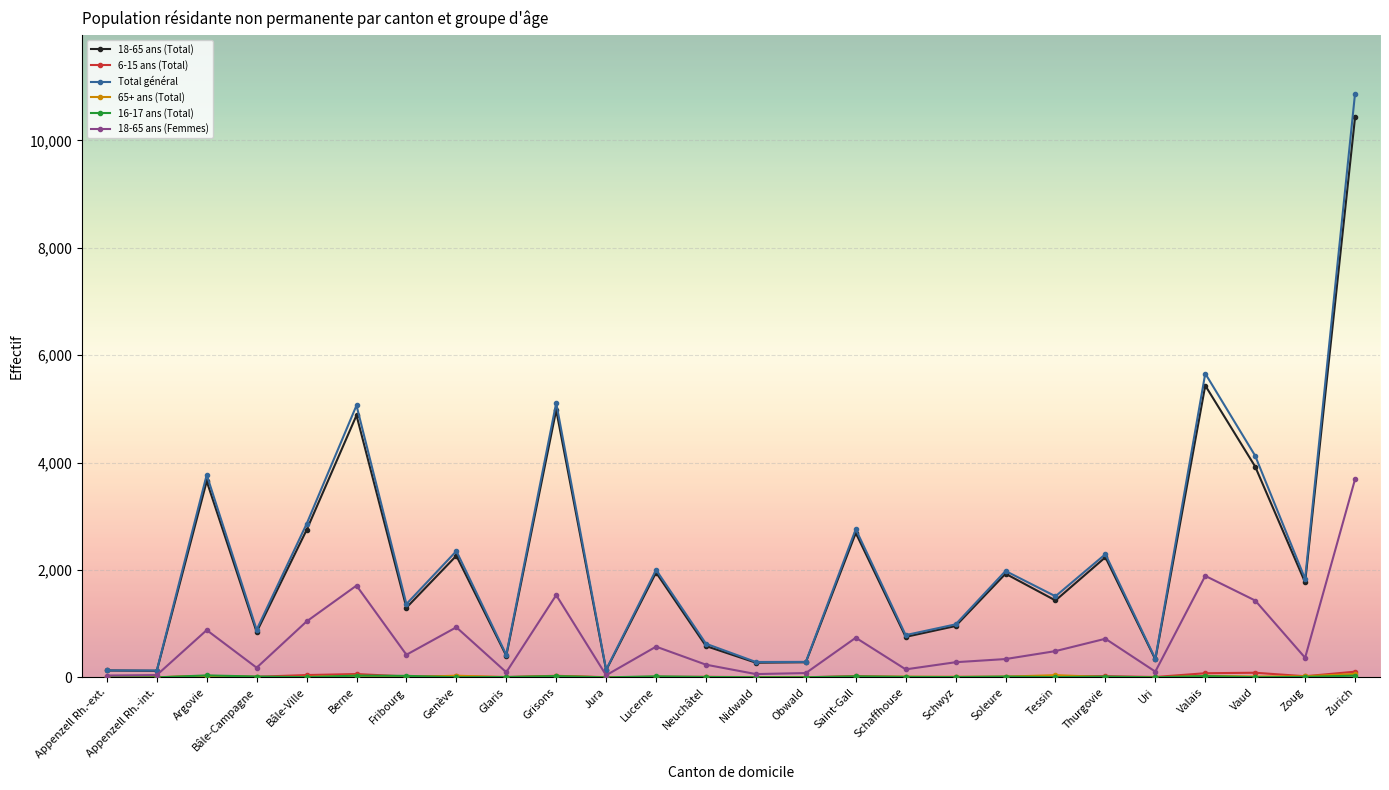

What is the total value across all series at Appenzell Rh.-ext.?

292